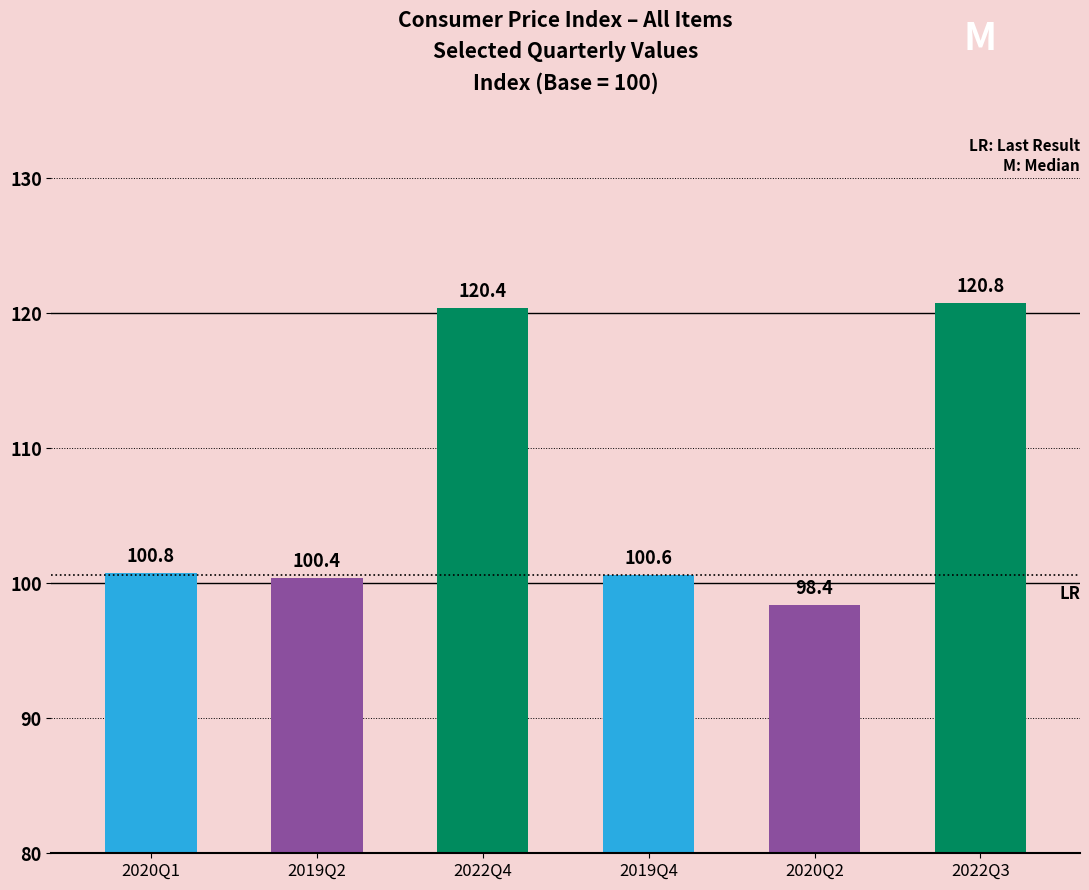

The chart shows a value of 168.0 at 2020Q2. True or false?

False